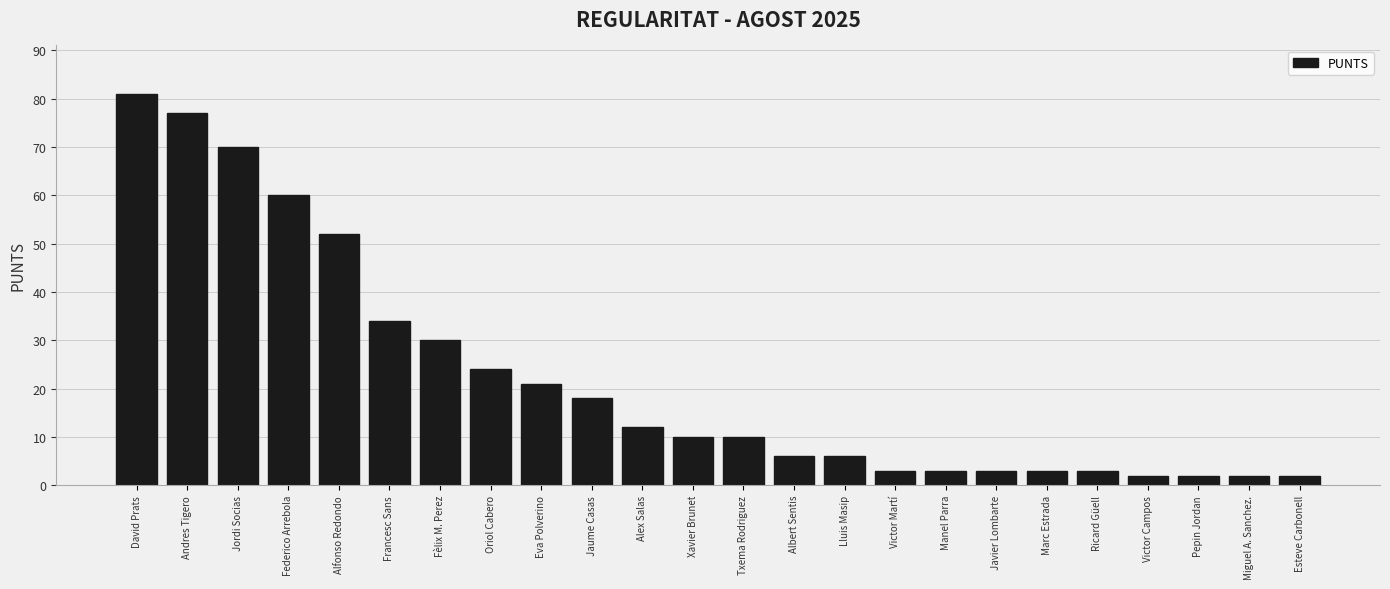

The chart shows a value of 2 at Esteve Carbonell. True or false?

True